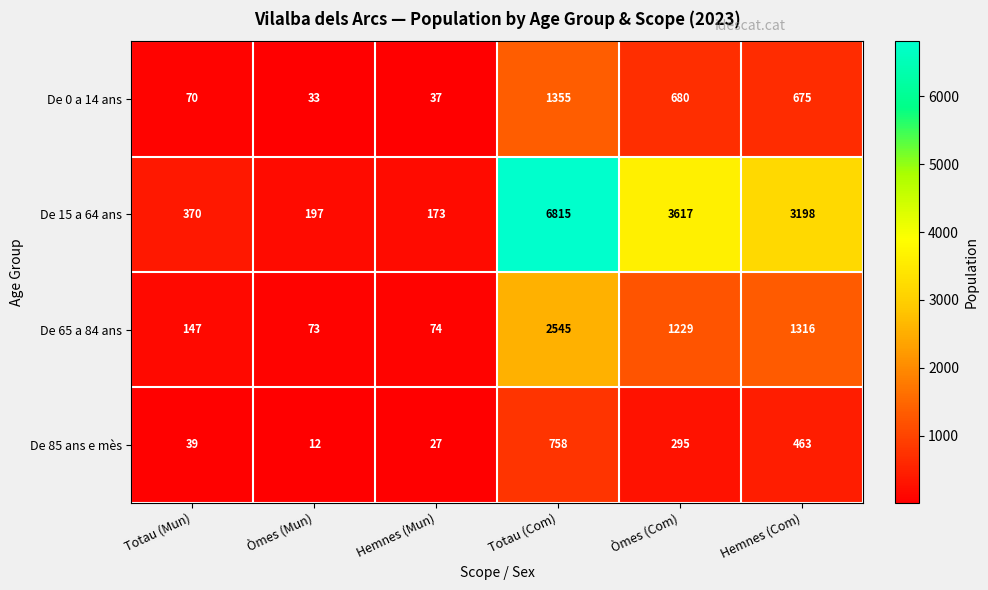

Reading left to right, list all the values displayed in this chart.

De 0 a 14 ans: 70	33	37	1355	680	675
De 15 a 64 ans: 370	197	173	6815	3617	3198
De 65 a 84 ans: 147	73	74	2545	1229	1316
De 85 ans e mès: 39	12	27	758	295	463